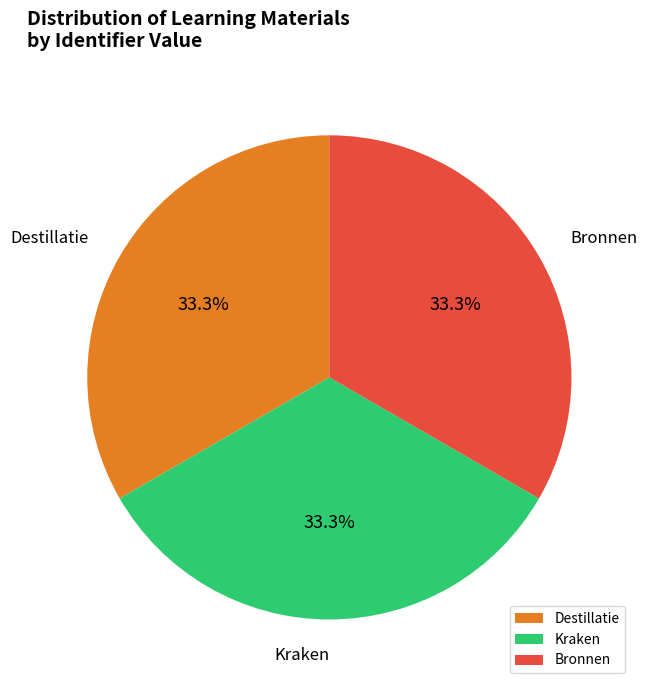

To the nearest percent, what portion does Destillatie represent?

33%